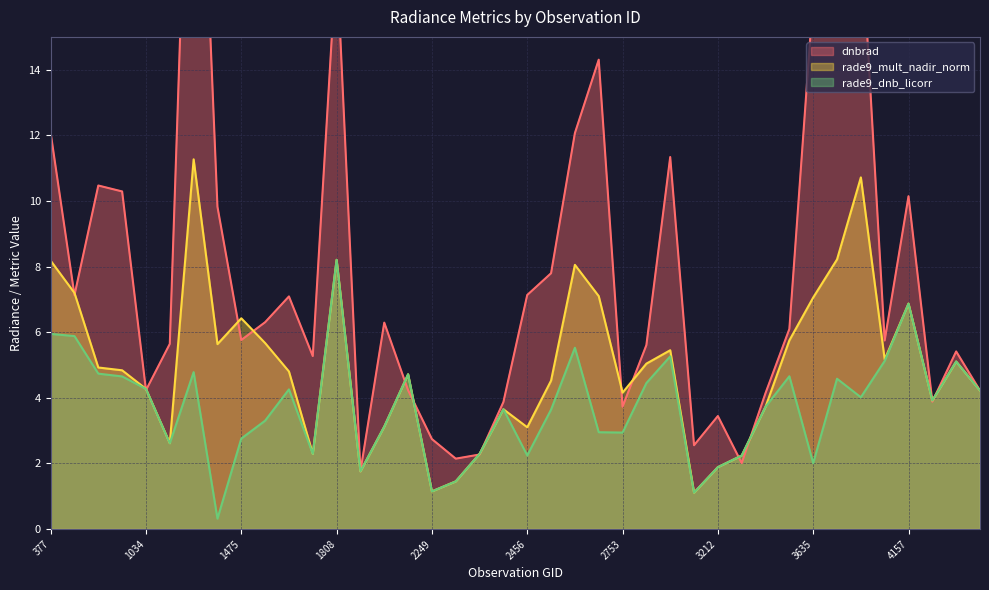

At how many categories does at least one series exceed 19?

1